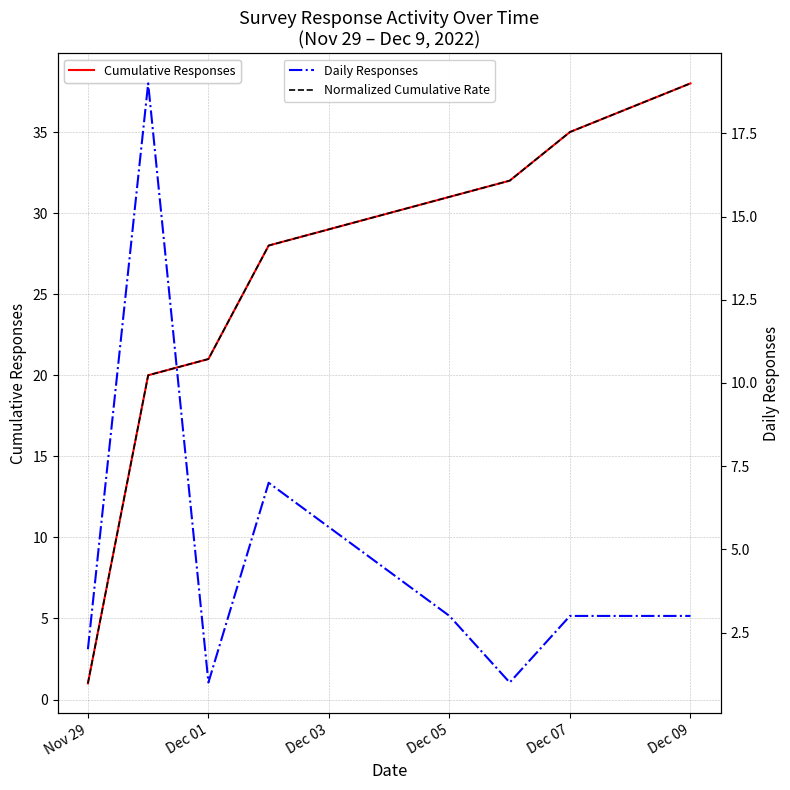

What is the maximum value for Cumulative Responses?

38